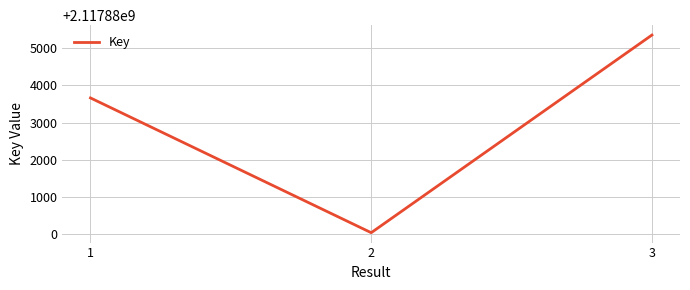

Rank the categories by value from lowest to highest.

2, 1, 3